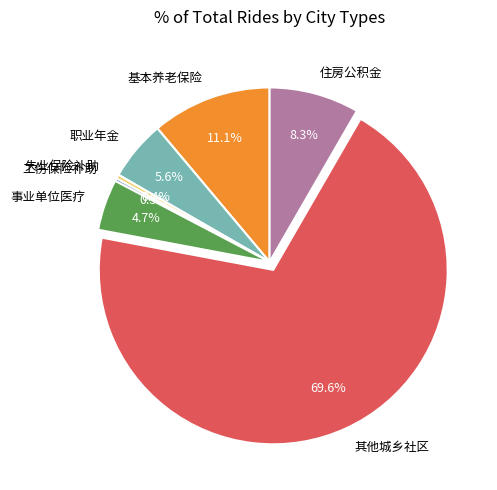

Is the sum of 事业单位医疗 and 职业年金 greater than half?

No